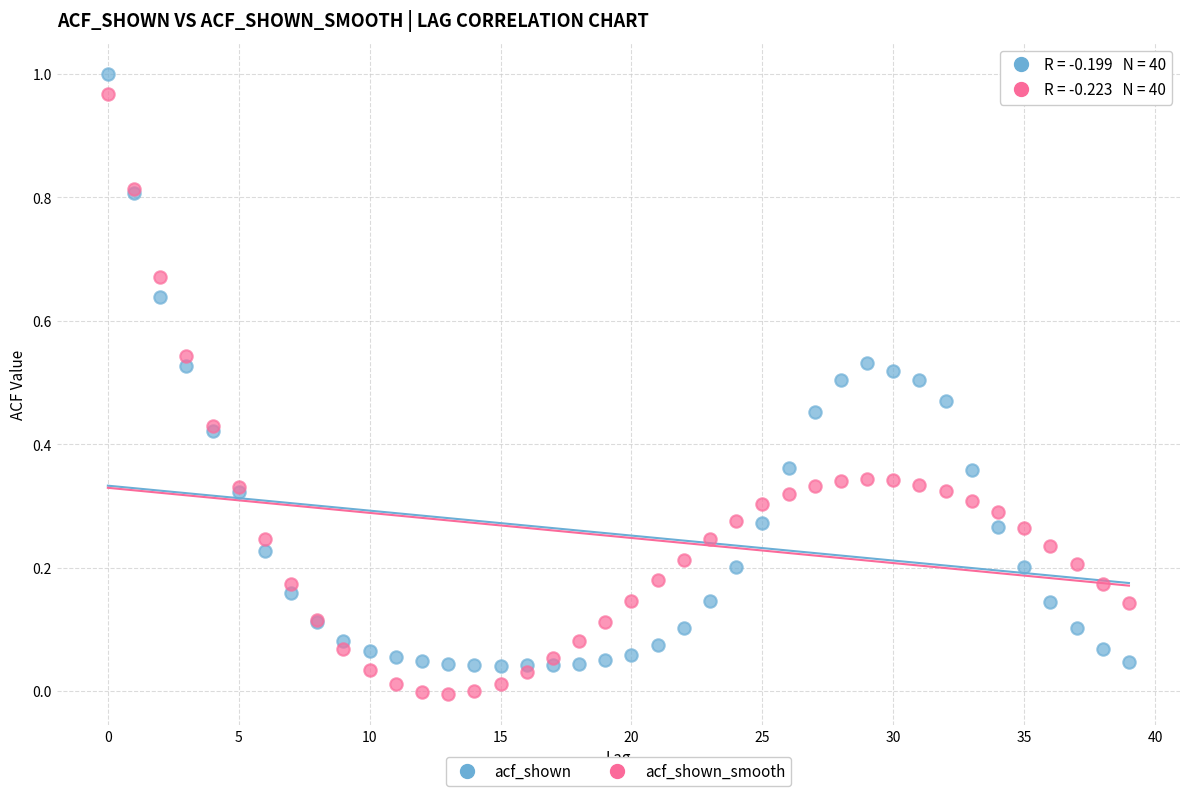

Which series contains the lowest Y value?

acf_shown_smooth